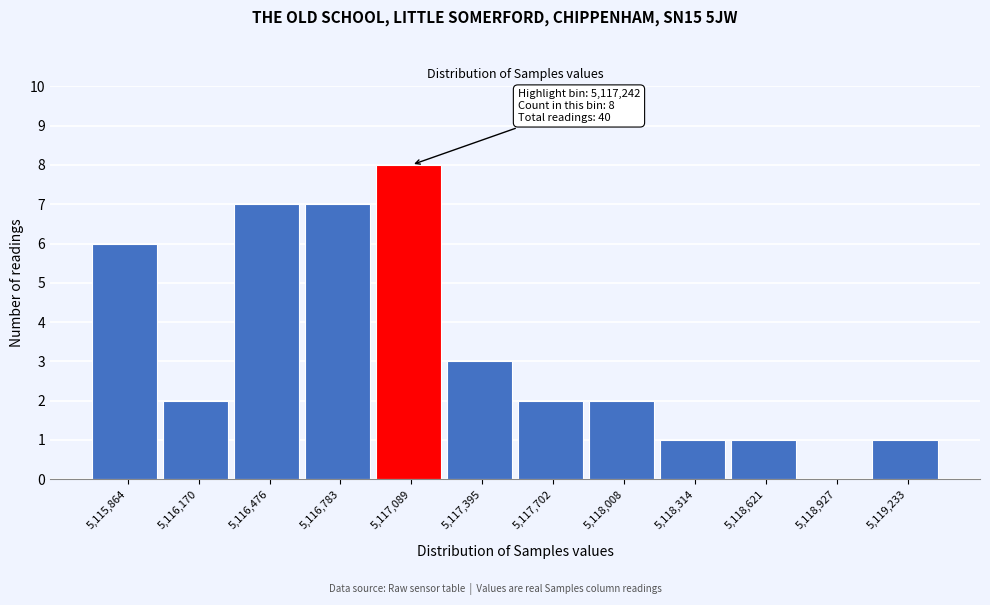

Reading left to right, transcribe all the data shown in this chart.

5,115,864=6	5,116,170=2	5,116,476=7	5,116,783=7	5,117,089=8	5,117,395=3	5,117,702=2	5,118,008=2	5,118,314=1	5,118,621=1	5,118,927=0	5,119,233=1